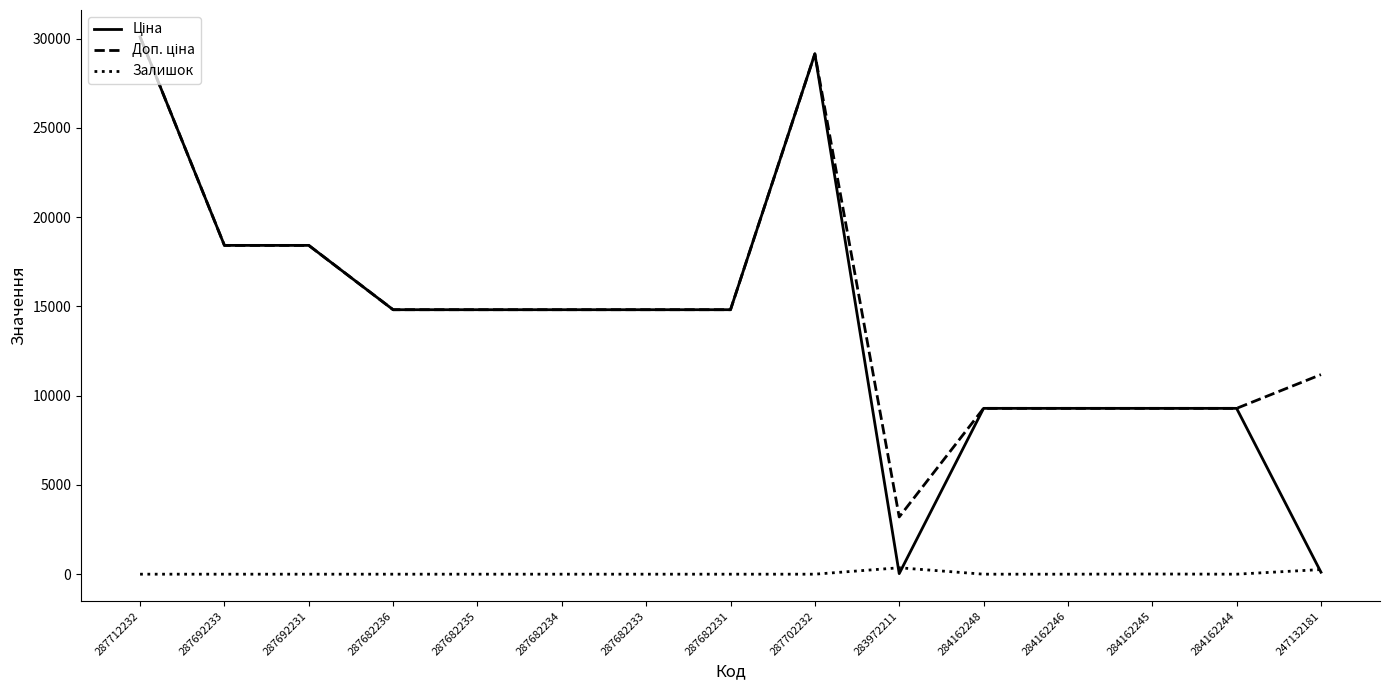

How many lines are shown in the chart?

3